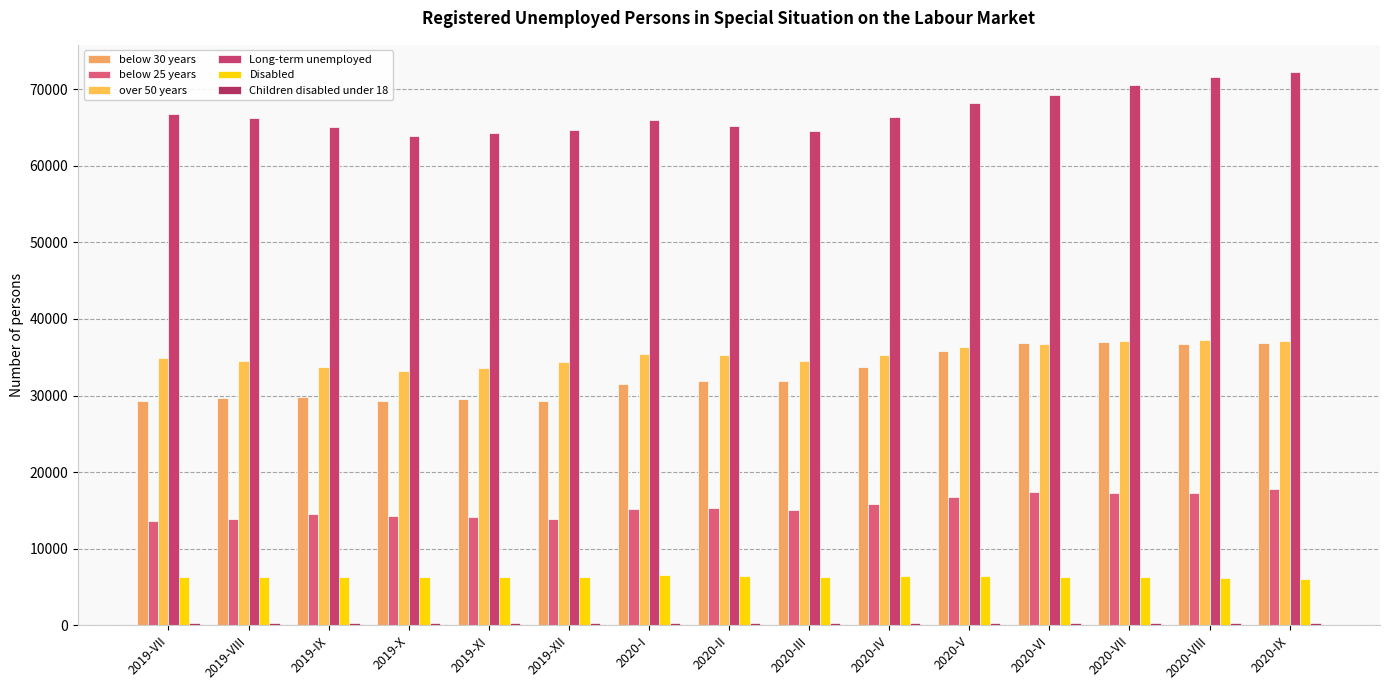

At which label is below 25 years closest to 15719?

2020-IV